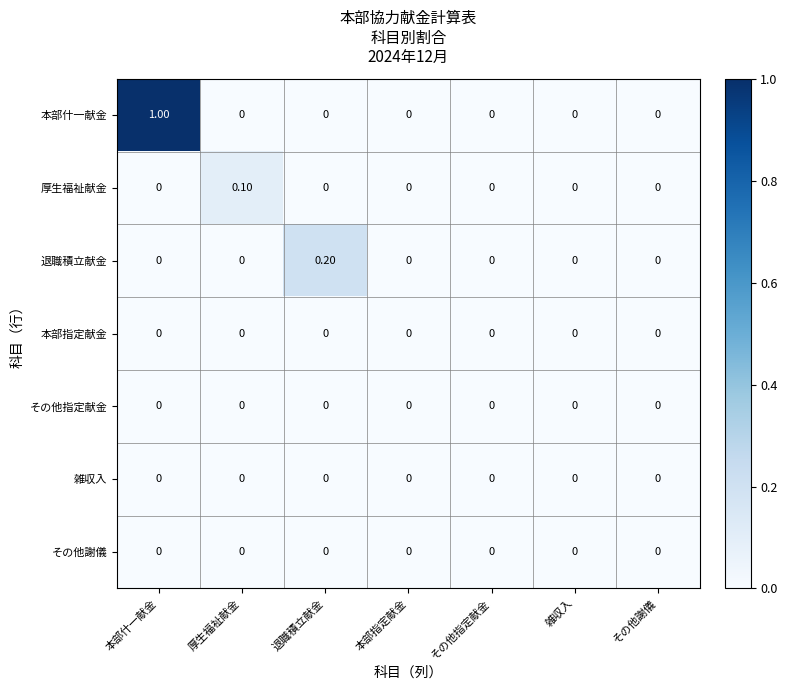

What is the maximum value shown in the chart?

1.0